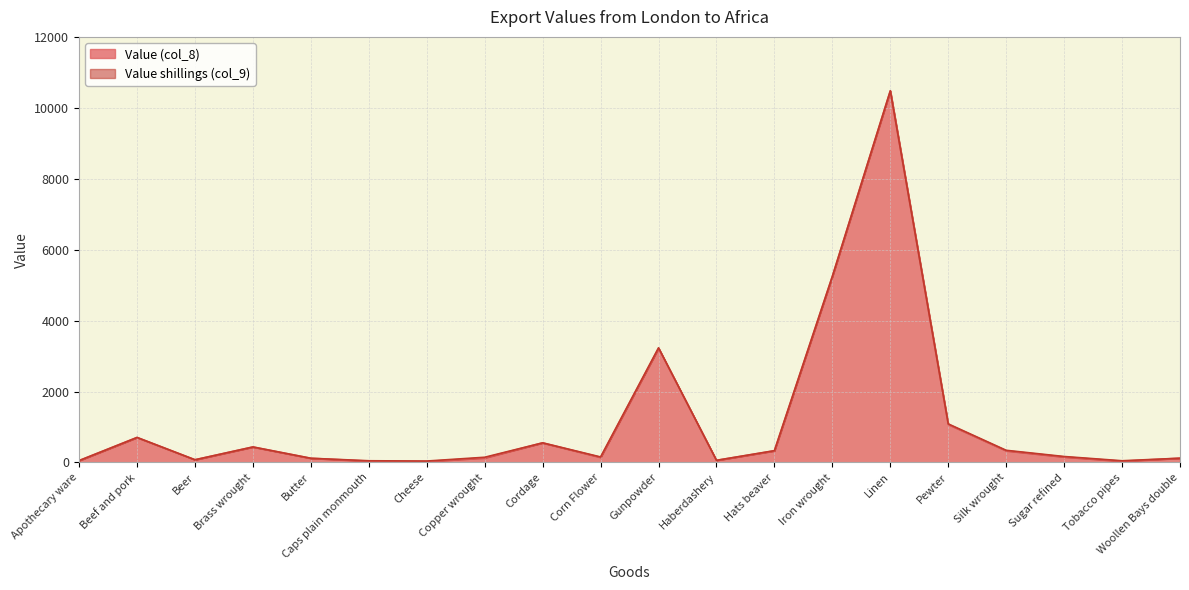

True or false: the data has more than 1 interior local peaks.

True